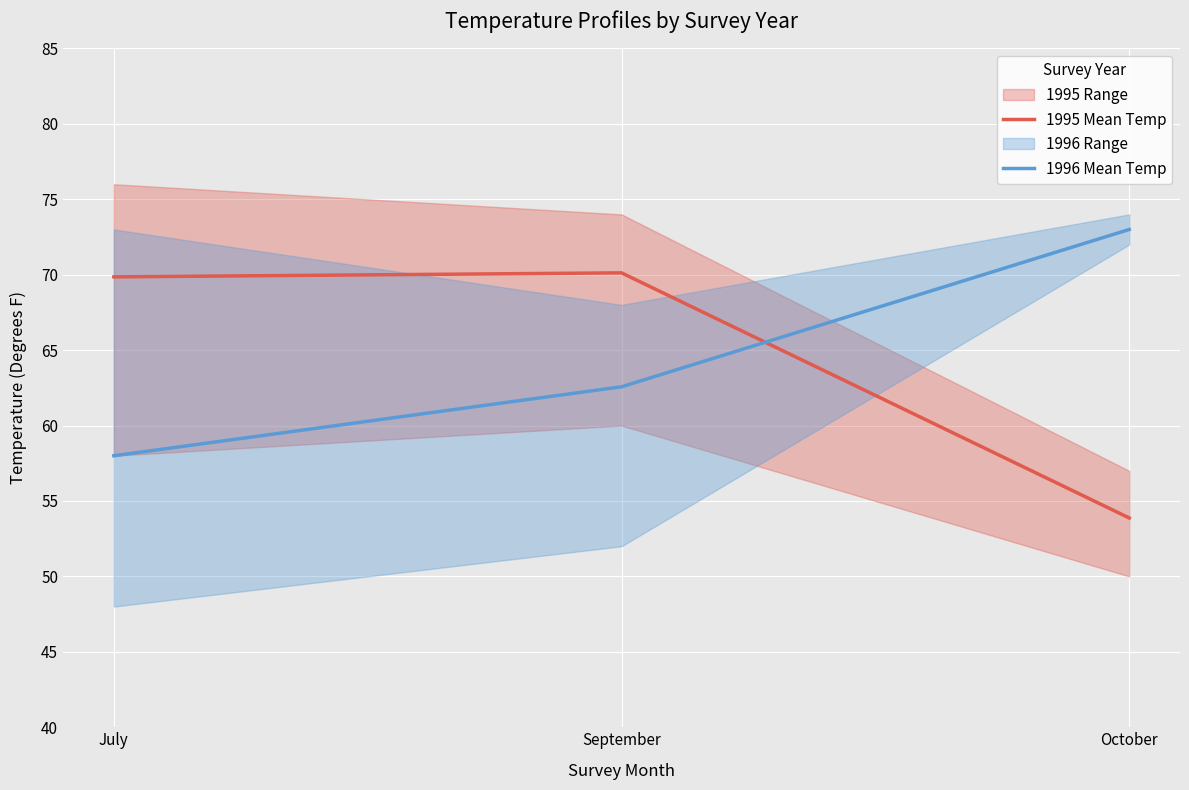

What value does the 1995 Mean Temp series have at July?

69.9